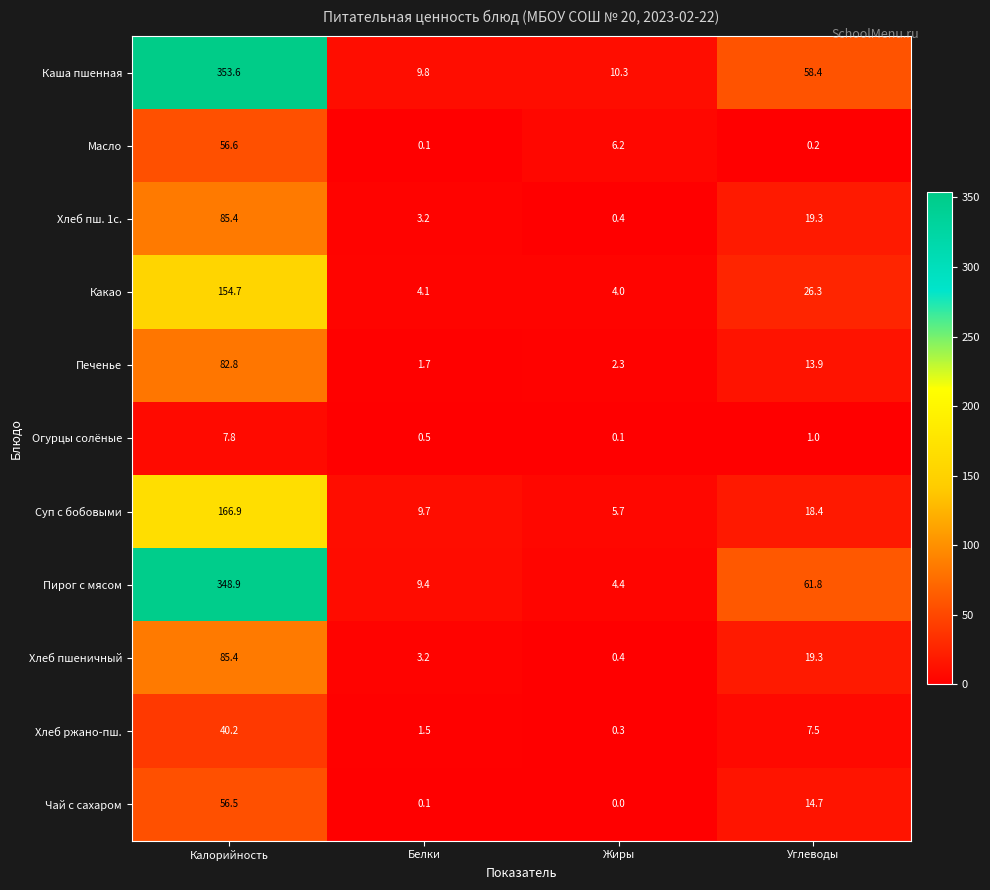

Between Жиры and Углеводы, which series saw the biggest shift?

Пирог с мясом